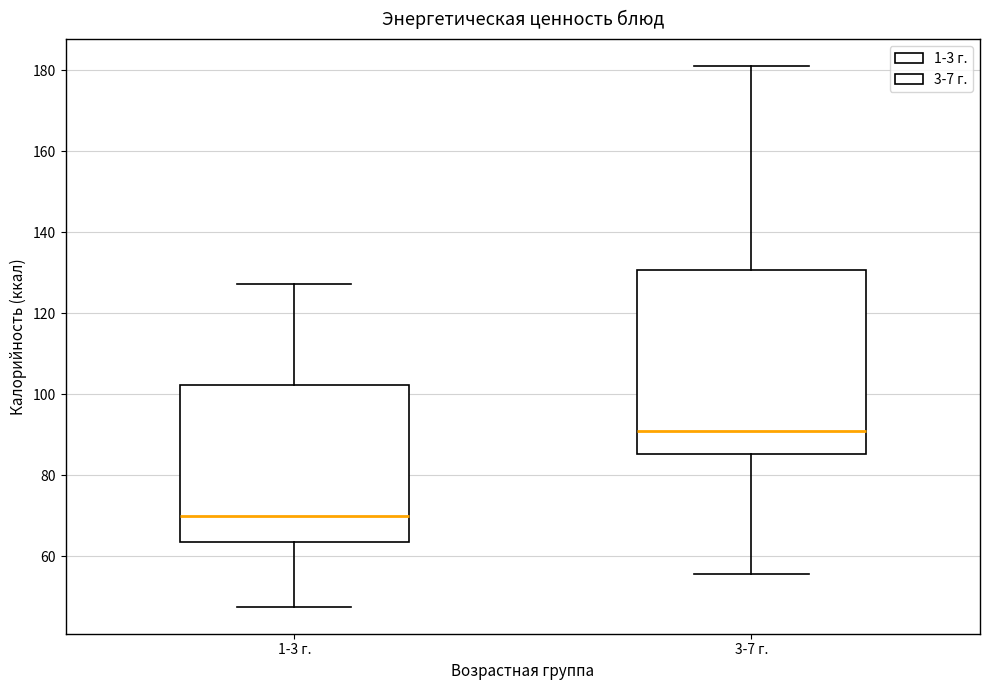

Reading left to right, transcribe this box plot: for each box, give where its median line is, the range the box spans, and where its two whiskers end, as read against the y-axis. The values are not printed on the chart, so give them approximately, as read against the axis.

1-3 г.: median 70, box 64 to 102, whiskers 48 to 128
3-7 г.: median 92, box 86 to 130, whiskers 56 to 182